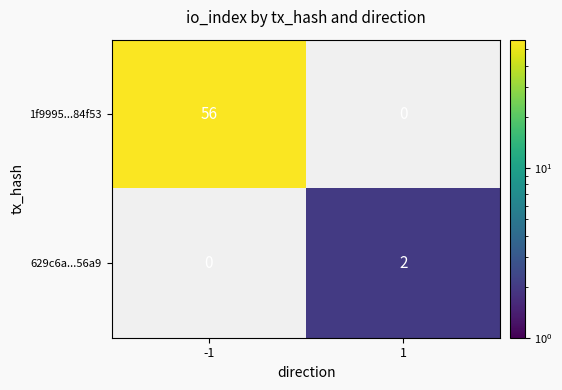

What is the maximum value shown in the chart?

56.0